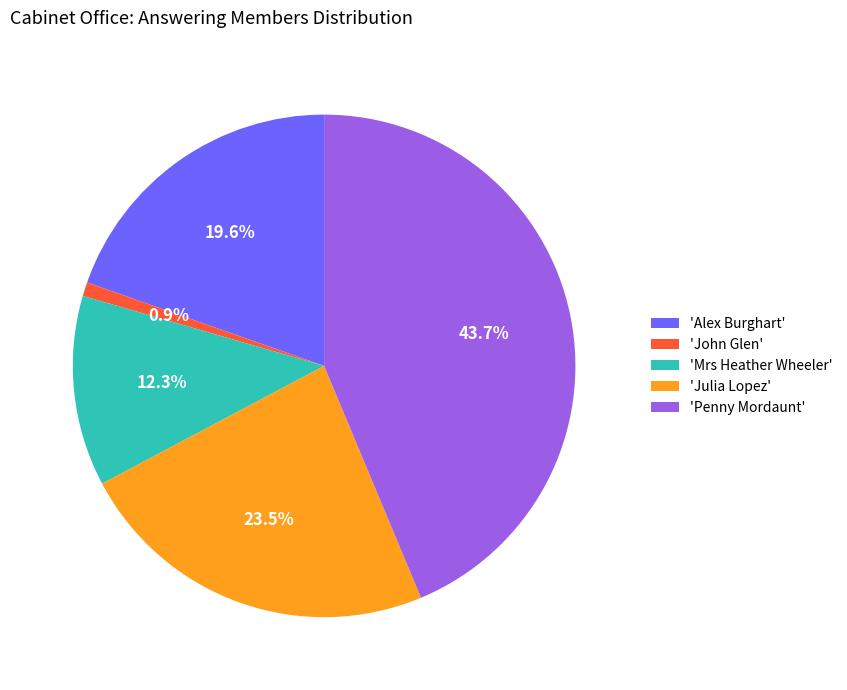

Which slice is the smallest?

'John Glen'